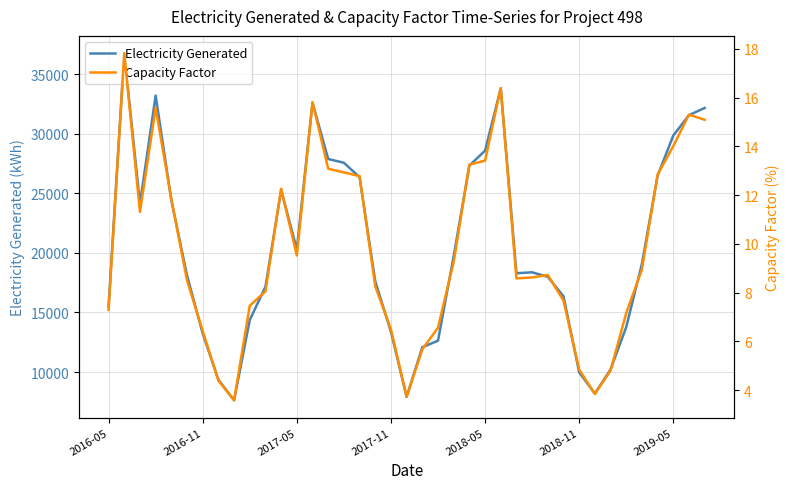

Which series changed the most between 19 and 25?

Electricity Generated